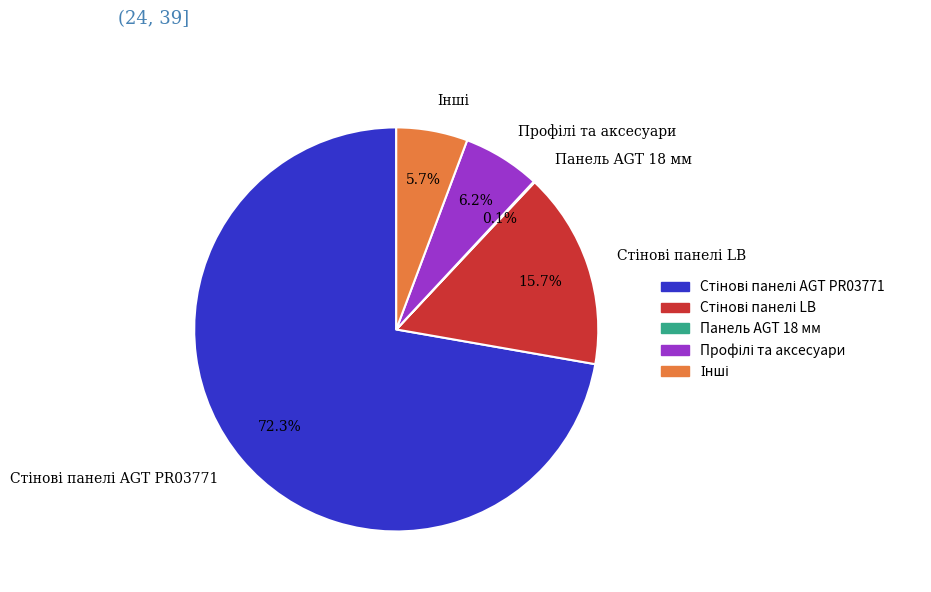

Does any single category account for the majority?

Yes